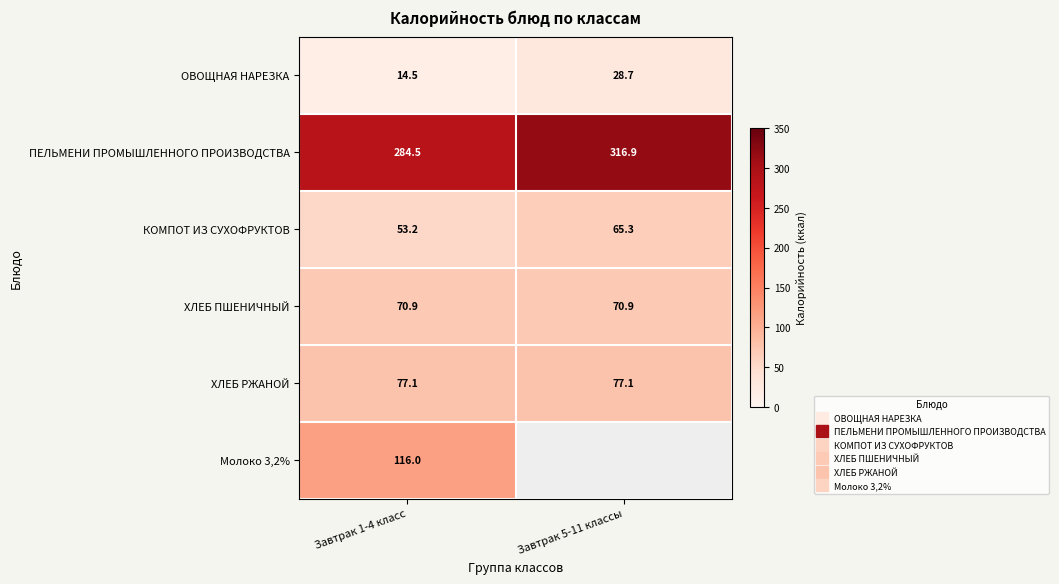

Is it true that ПЕЛЬМЕНИ ПРОМЫШЛЕННОГО ПРОИЗВОДСТВА equals 316.9 at Завтрак 5-11 классы?

True